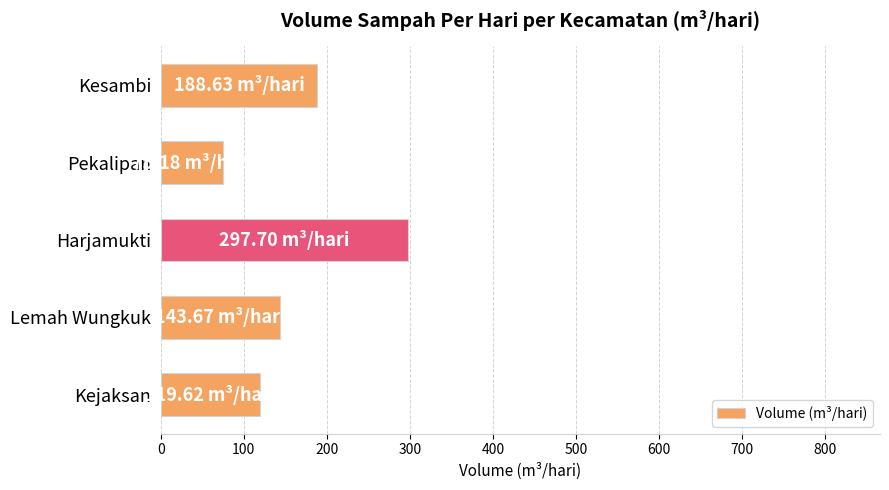

How many bars are there in total?

5